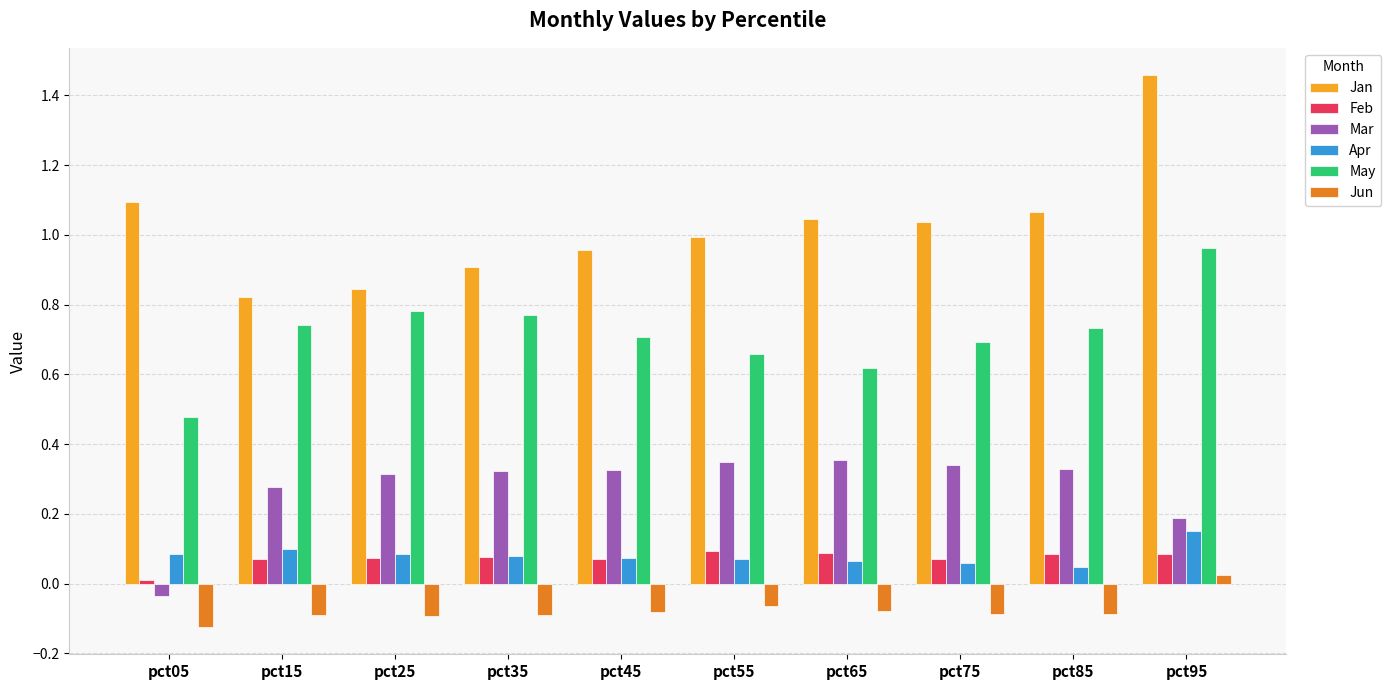

Count the Jun values in the range 0 to 1.

1